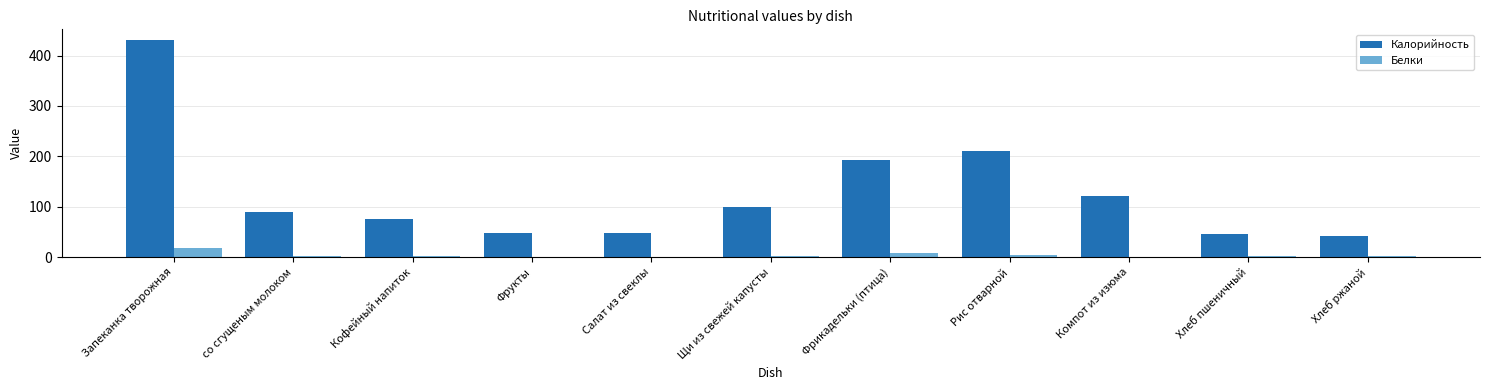

Which series changed the most between Компот из изюма and Хлеб пшеничный?

Калорийность